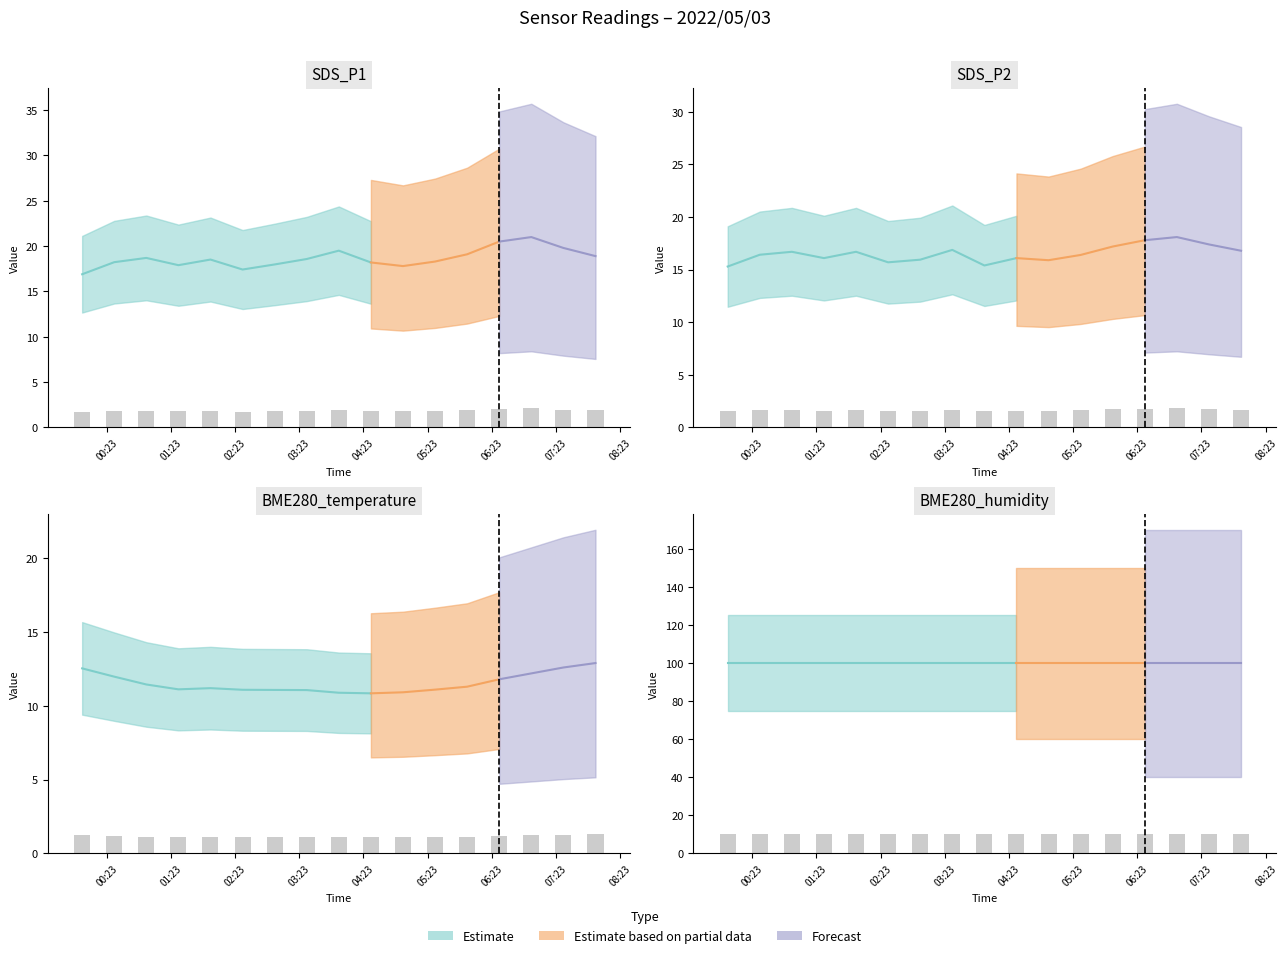

Which has a higher value, 2022/05/03 01:00 or 2022/05/03 04:30?

2022/05/03 01:00